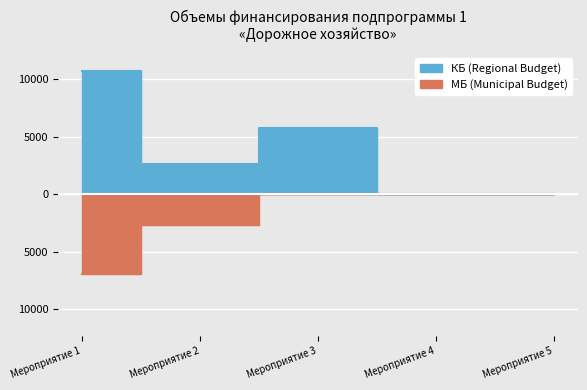

What is the sum of all МБ (Municipal Budget) values?

-9564.4